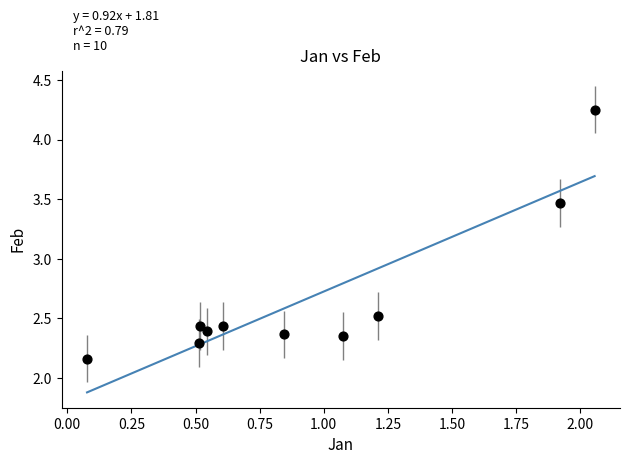

What is the average Y value?

2.7